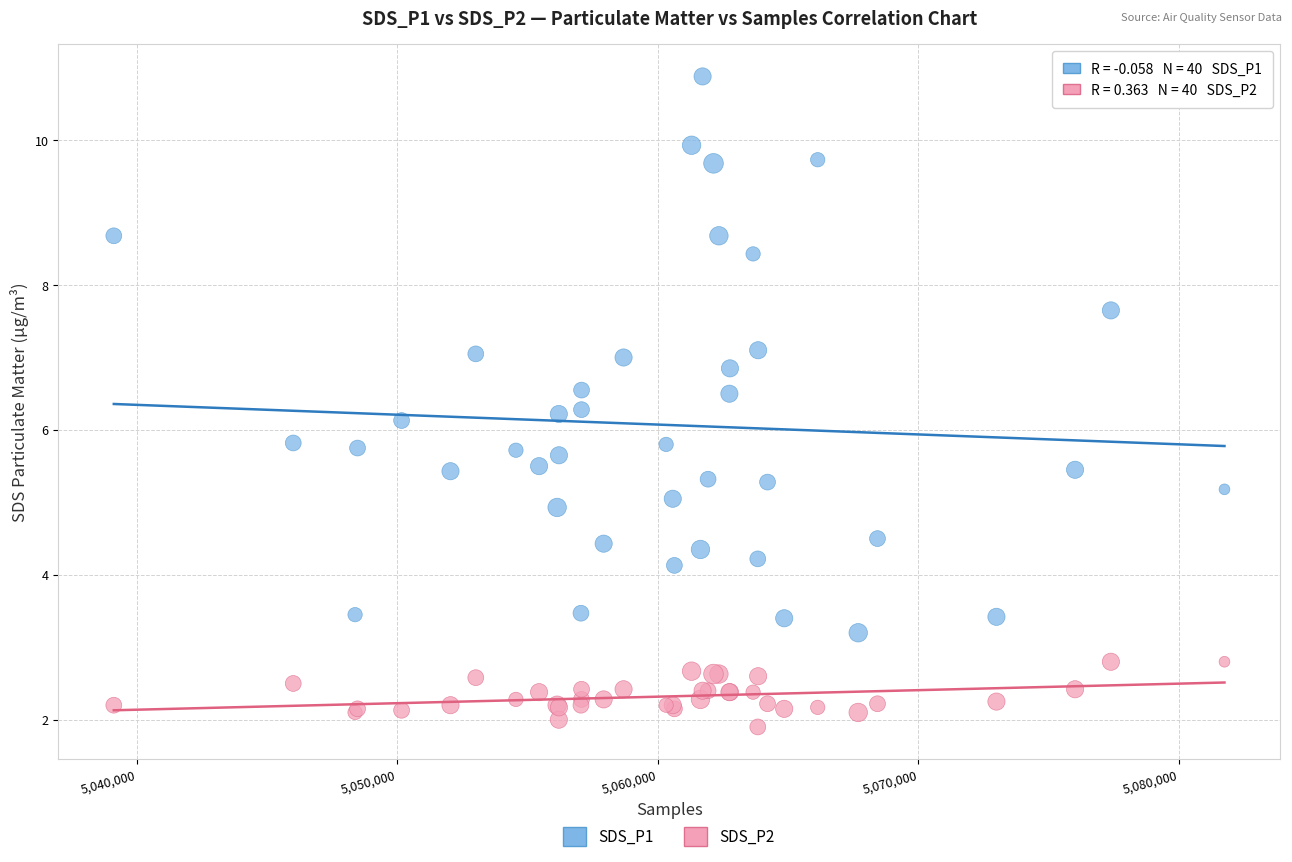

Which series contains the lowest Y value?

SDS_P2